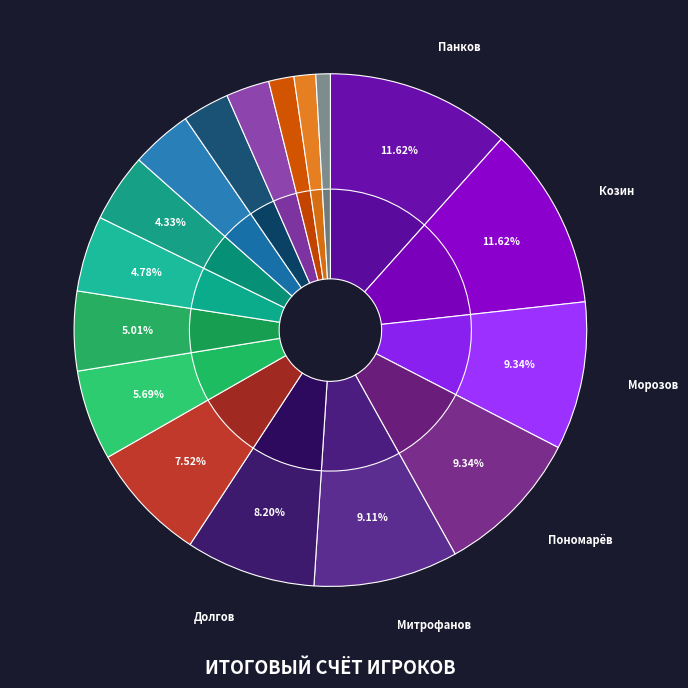

How much of the chart is everything except Козин Илья?

88.4%